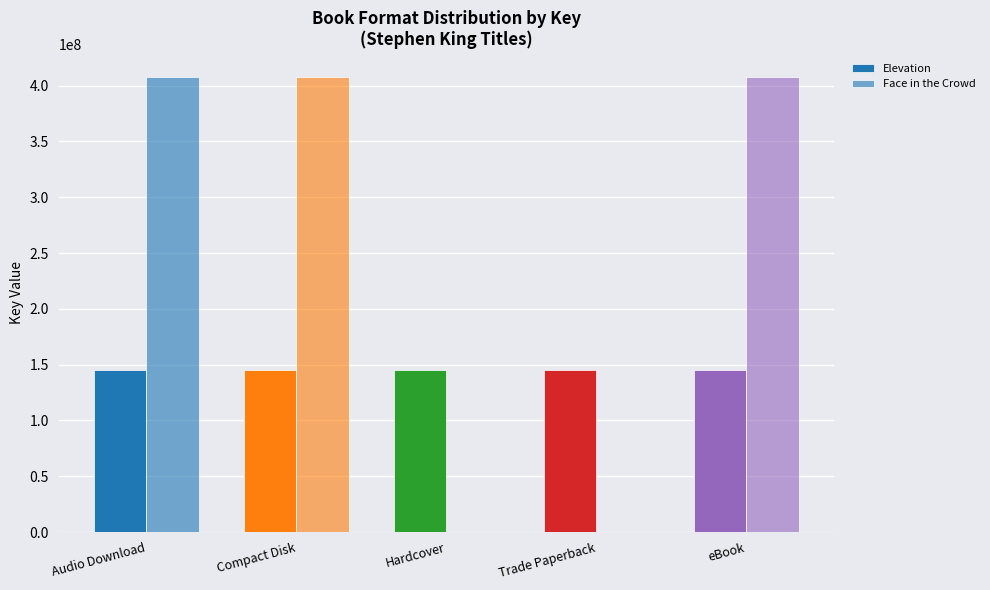

What is the total value across all series at eBook?

553479509